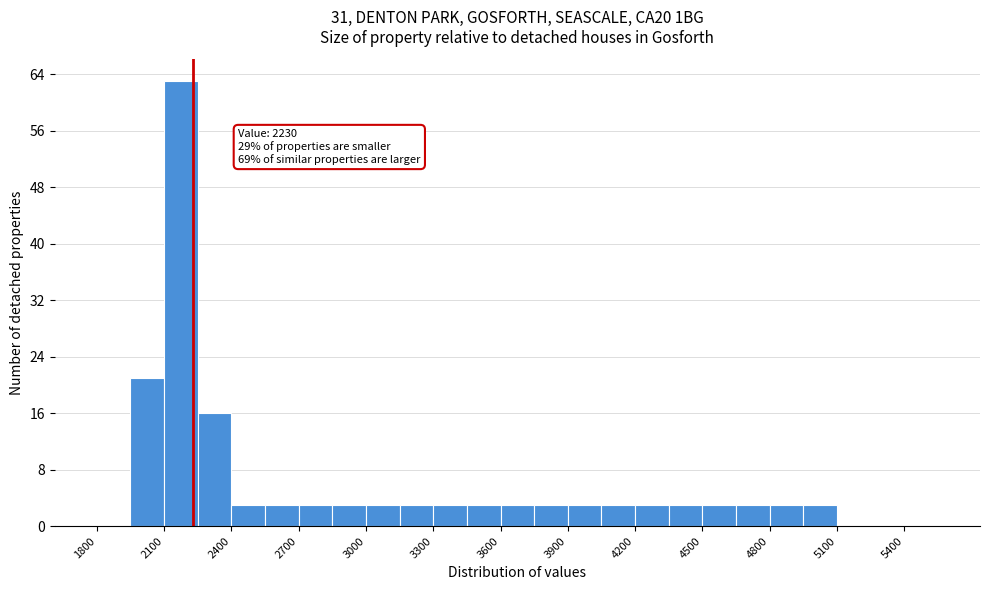

Read against the x-axis, roughly where is the centre of the tallest bar?

2200